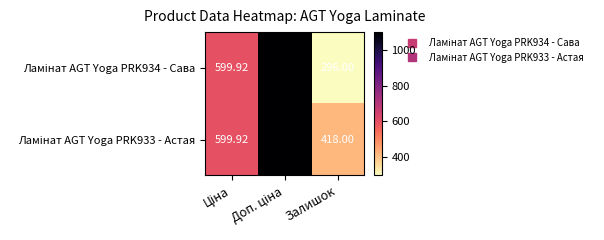

Which series changed the most between Ціна and Доп. ціна?

Ламінат AGT Yoga PRK934 - Сава